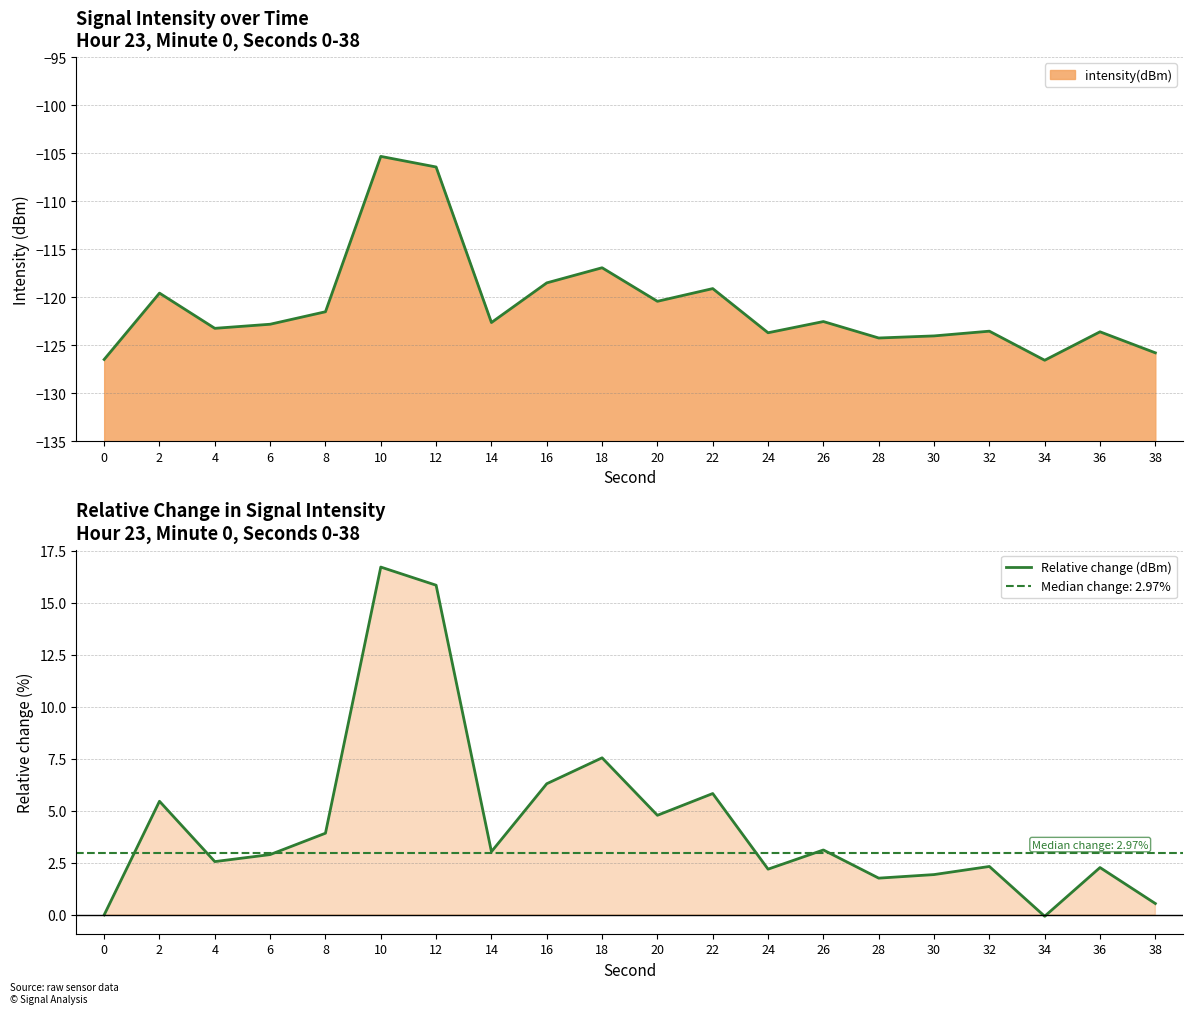

List the labels in order of value, smallest first.

34, 0, 38, 28, 30, 24, 36, 32, 4, 6, 14, 26, 8, 20, 2, 22, 16, 18, 12, 10